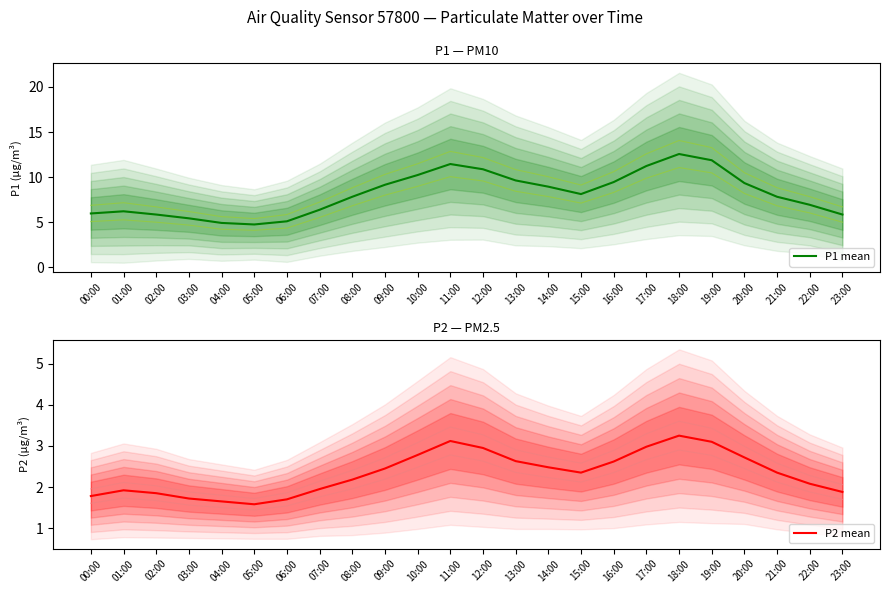

True or false: P1 mean and P2 mean cross at least once.

False